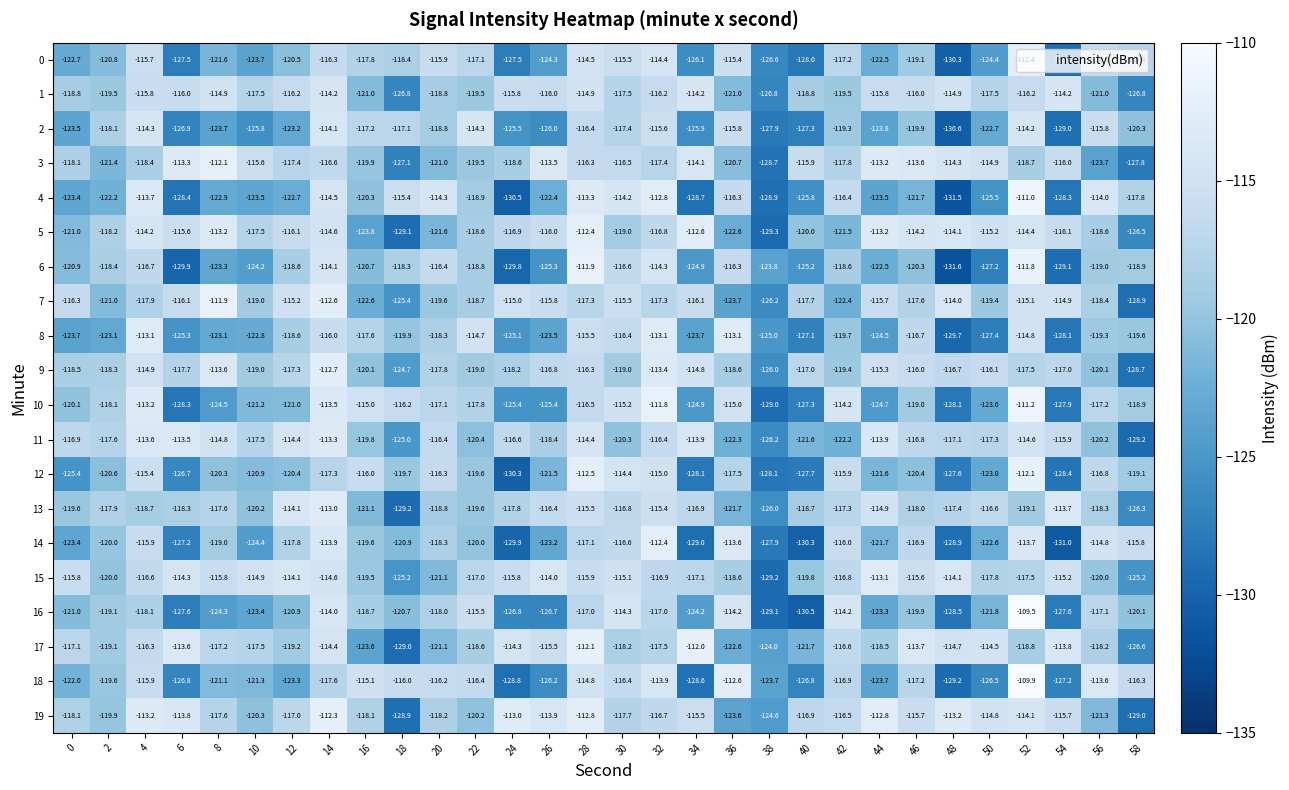

What is the sum of all 7 values?

-3547.3